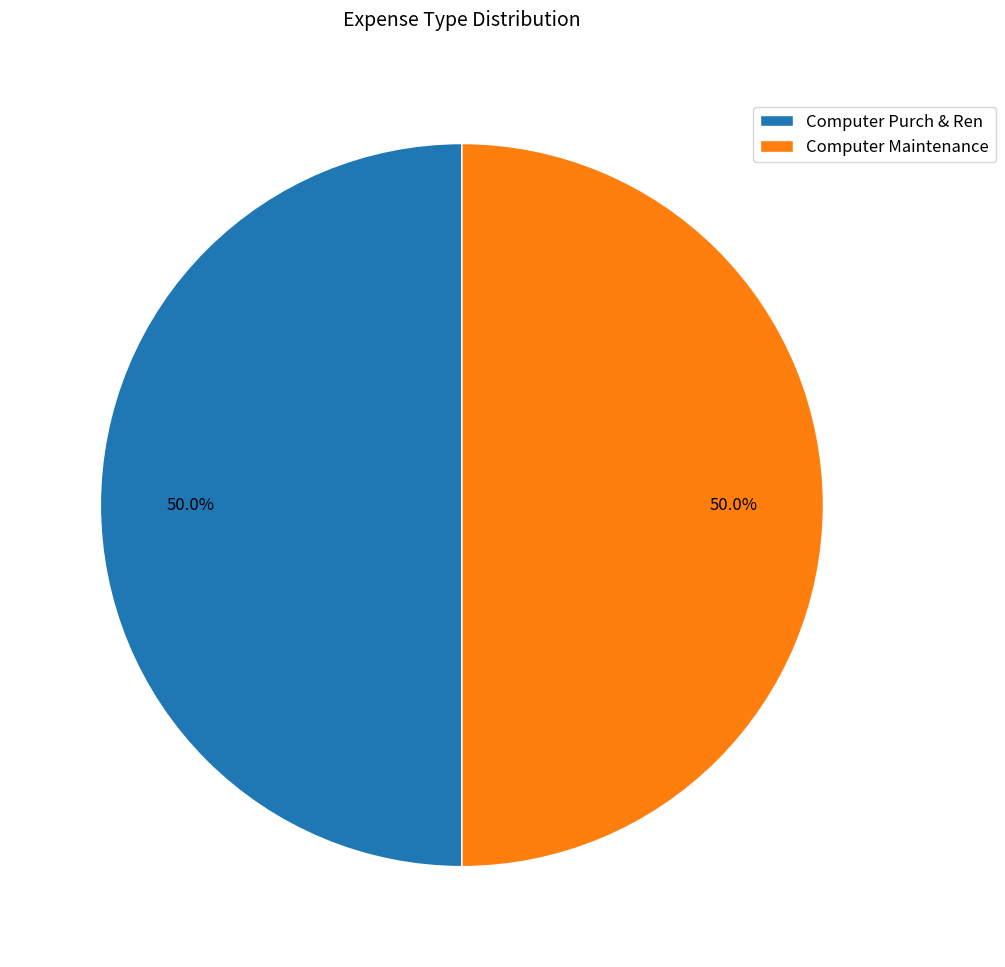

What is the ratio of the value at Computer Maintenance to the value at Computer Purch & Ren?

1.0